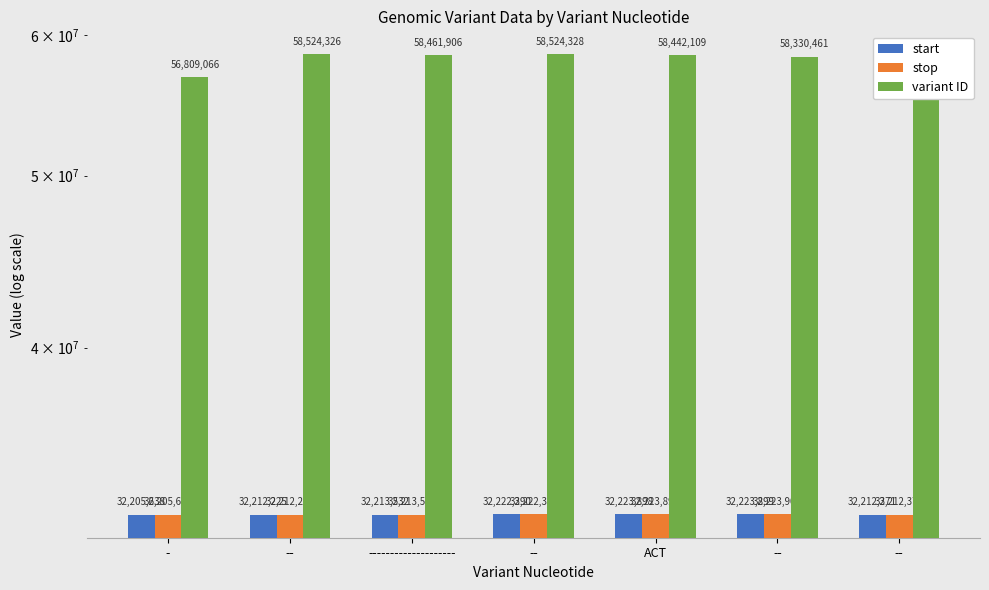

Is it true that stop equals 32212227 at --?

True